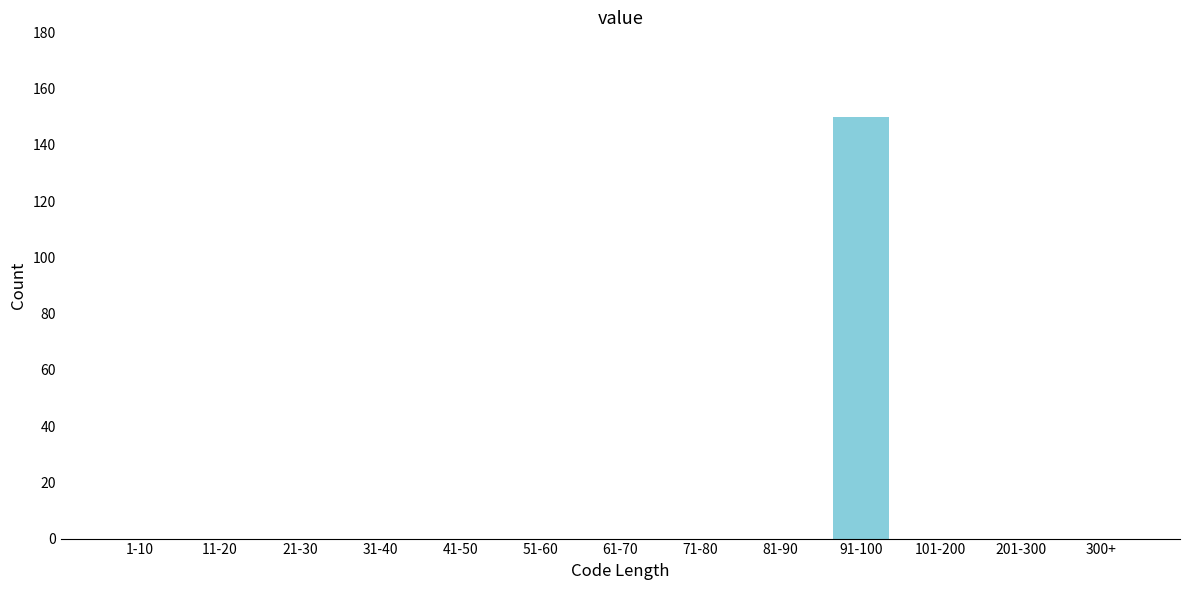

Reading left to right, list all the values displayed in this chart.

1-10=0	11-20=0	21-30=0	31-40=0	41-50=0	51-60=0	61-70=0	71-80=0	81-90=0	91-100=150	101-200=0	201-300=0	300+=0